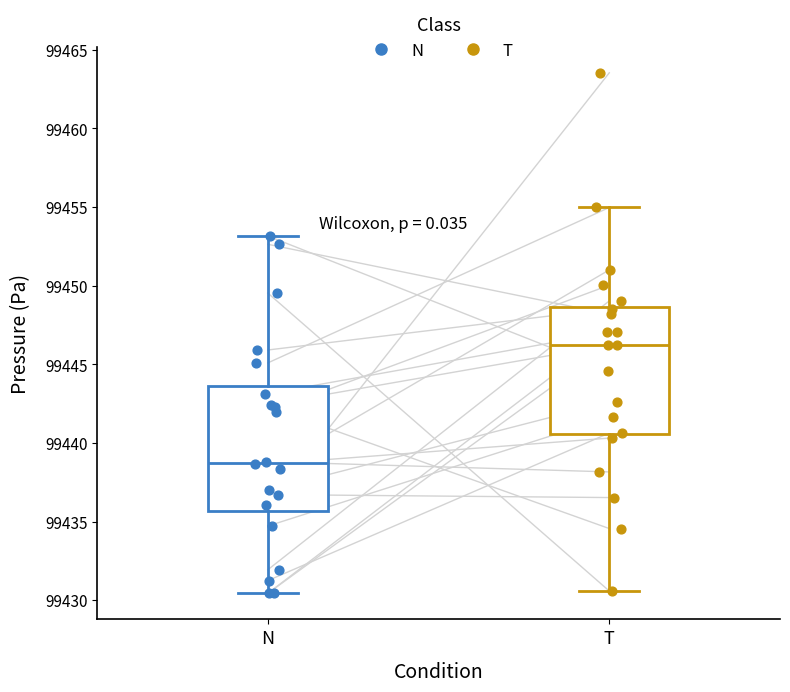

Reading left to right, transcribe this box plot: for each box, give where its median line is, the range the box spans, and where its two whiskers end, as read against the y-axis. The values are not printed on the chart, so give them approximately, as read against the axis.

N: median 99438.5, box 99435.5 to 99443.5, whiskers 99430.5 to 99453.0
T: median 99446.0, box 99440.5 to 99448.5, whiskers 99430.5 to 99455.0